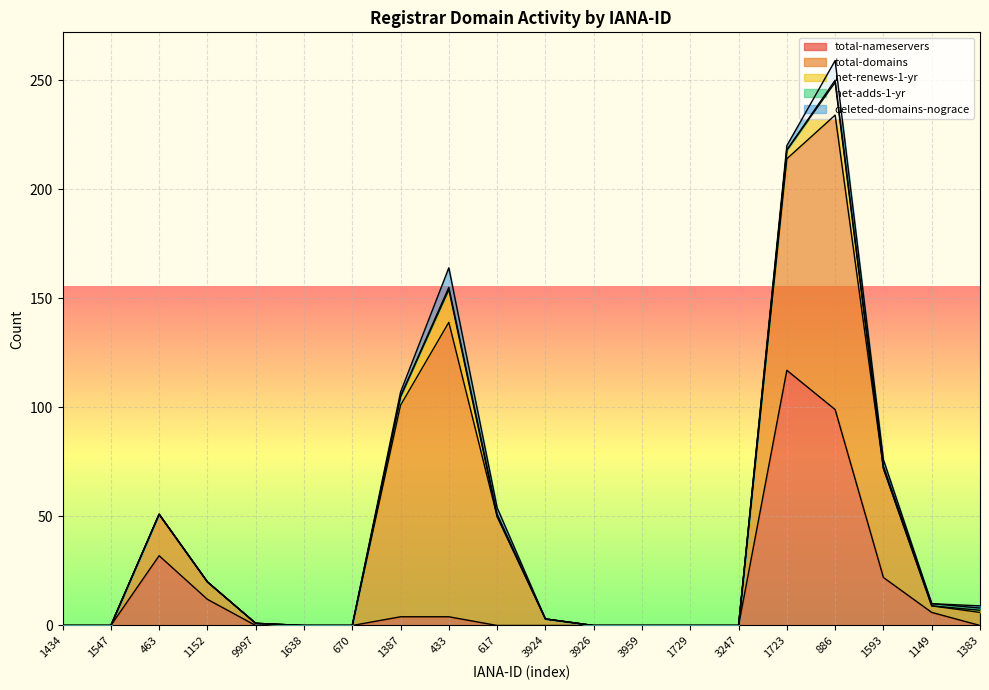

How many values in total-domains are above zero?

12